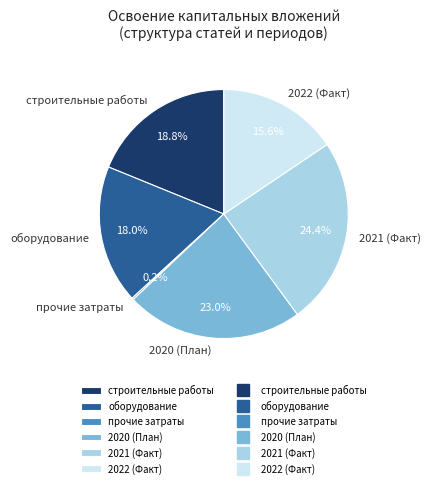

Which slice is the largest?

2021 (Факт)